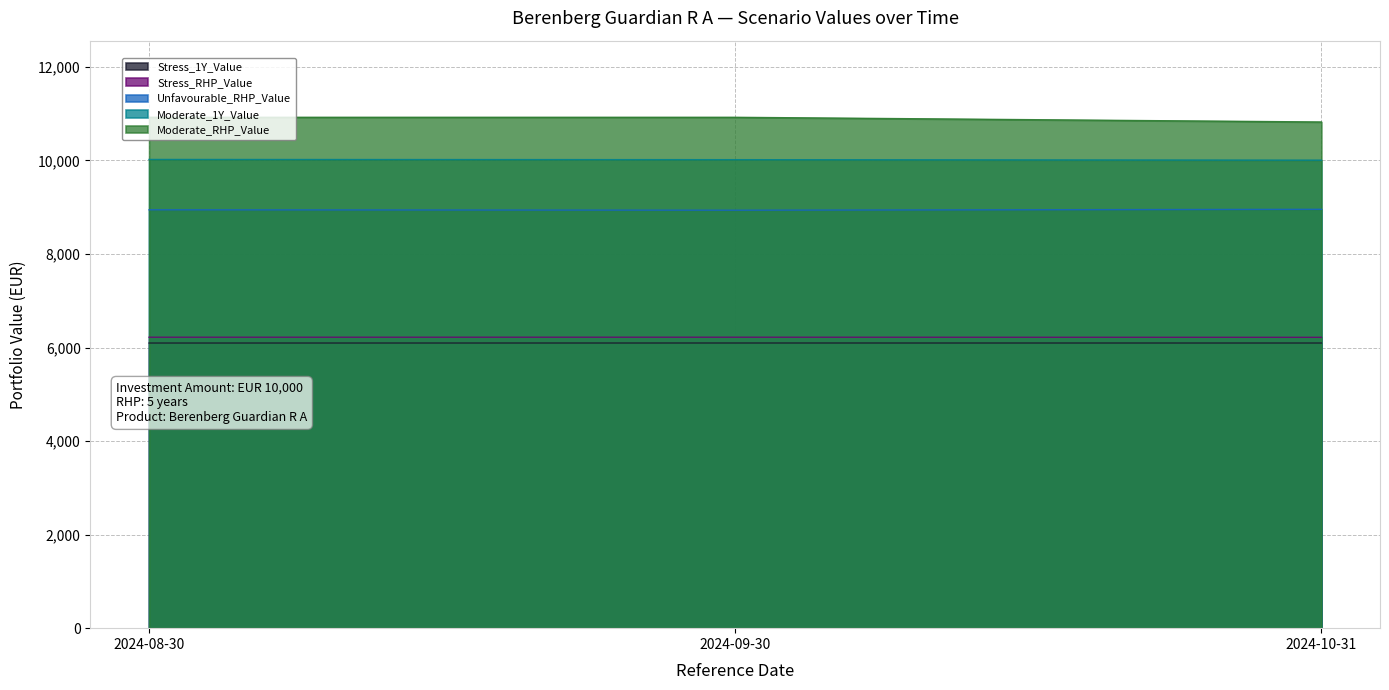

The Stress_RHP_Value series shows 2051.0 at 2024-09-30. True or false?

False